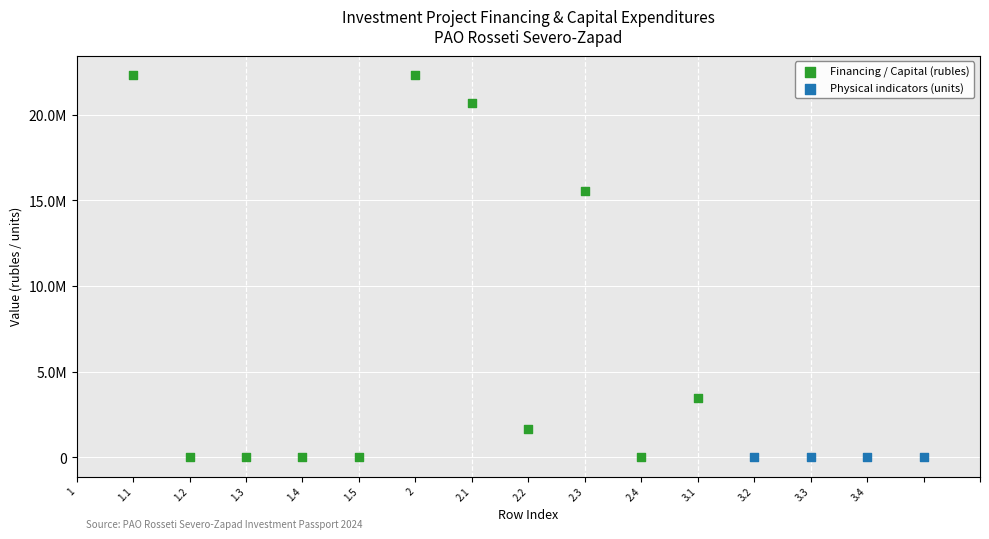

Which series reaches the maximum Y coordinate?

Financing / Capital (rubles)